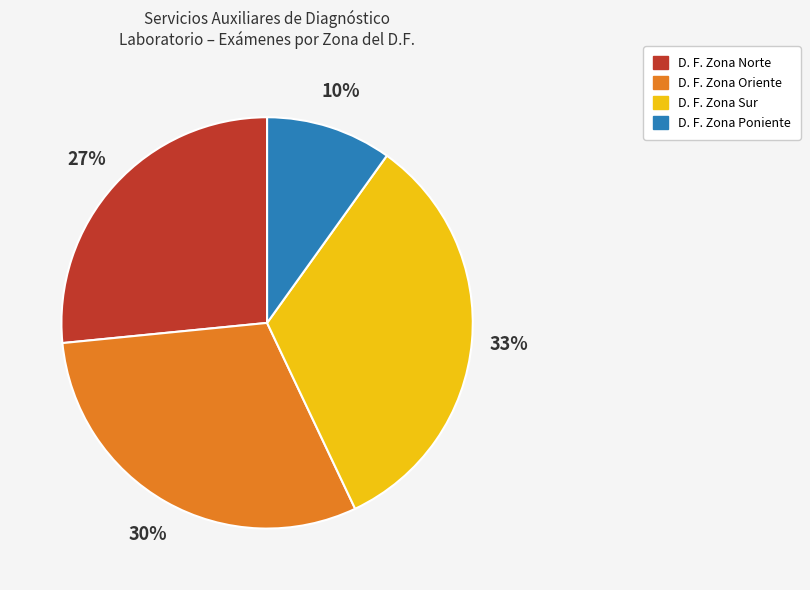

To the nearest percent, what is the difference between the largest and smallest slice percentages?

23%